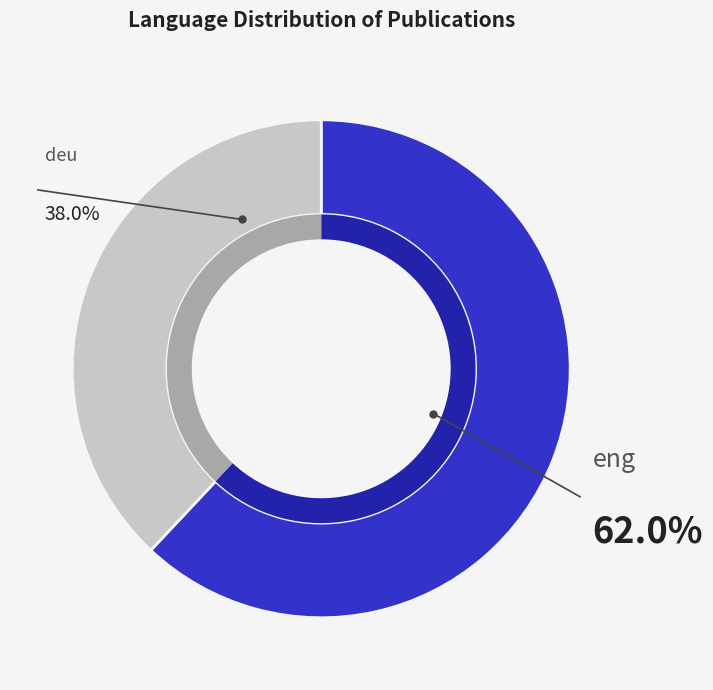

What is the largest slice in the pie chart?

eng